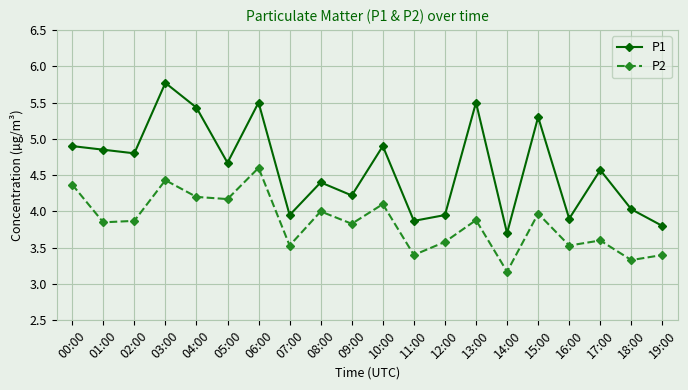

Rank the series at 01:00 from highest to lowest value.

P1, P2